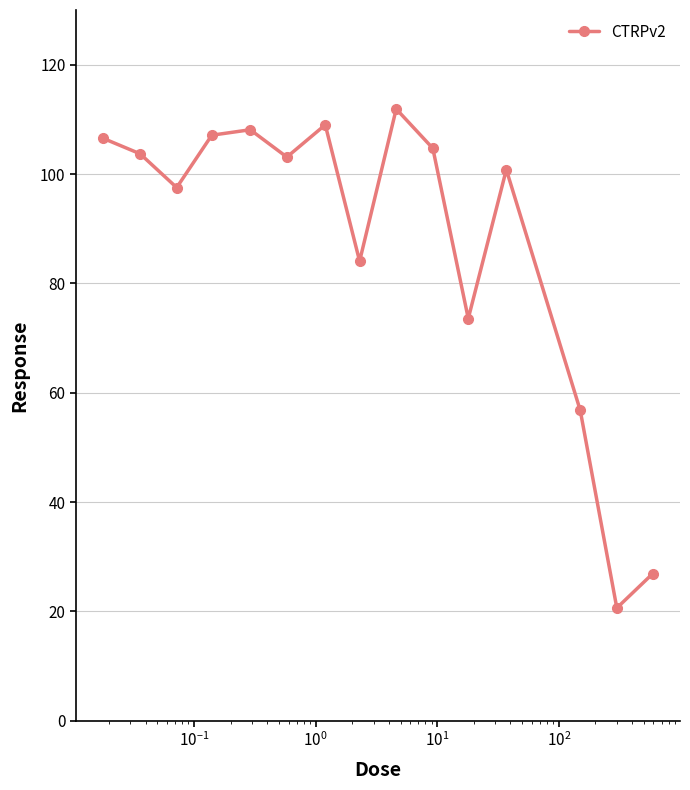

Reading left to right, transcribe all the data shown in this chart.

106.5	103.7	97.5	107.1	108.1	103.1	109.0	84.1	111.9	104.7	73.6	100.8	56.8	20.6	26.9